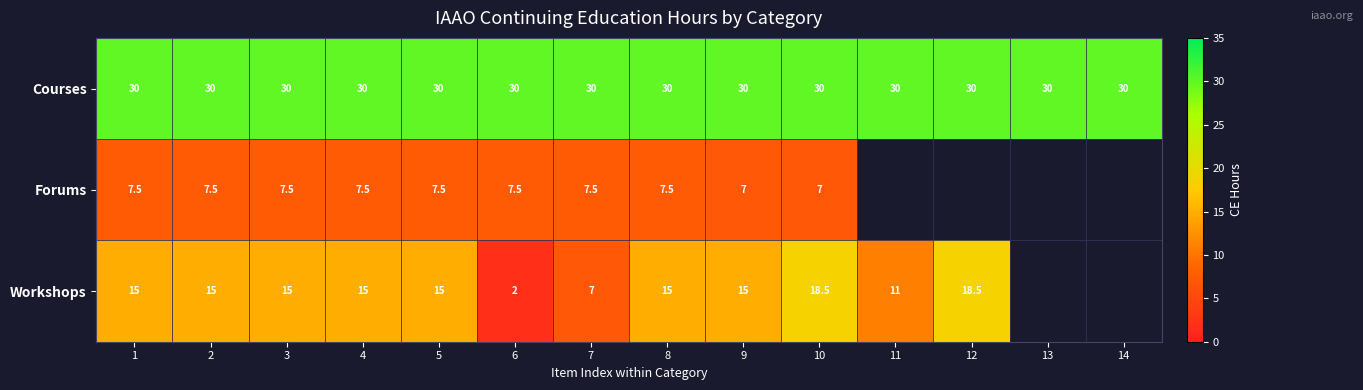

What is the spread (max minus min) of values at 8?

22.5